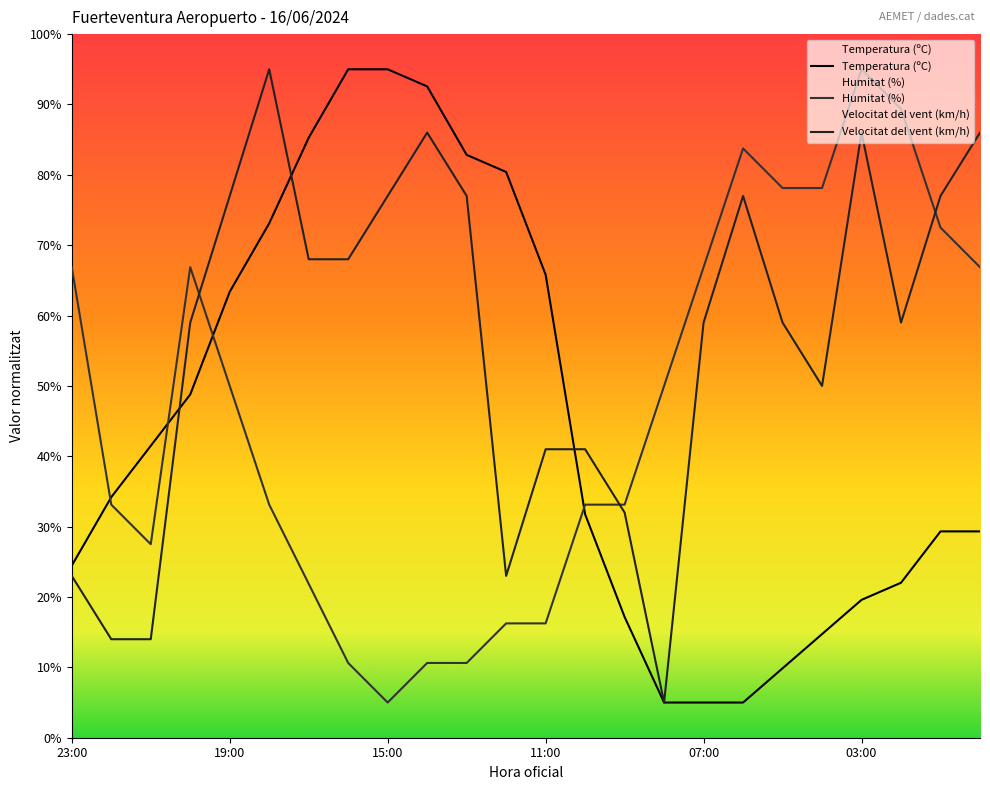

Between 22:00 and 11:00, which series saw the biggest shift?

Temperatura (ºC)